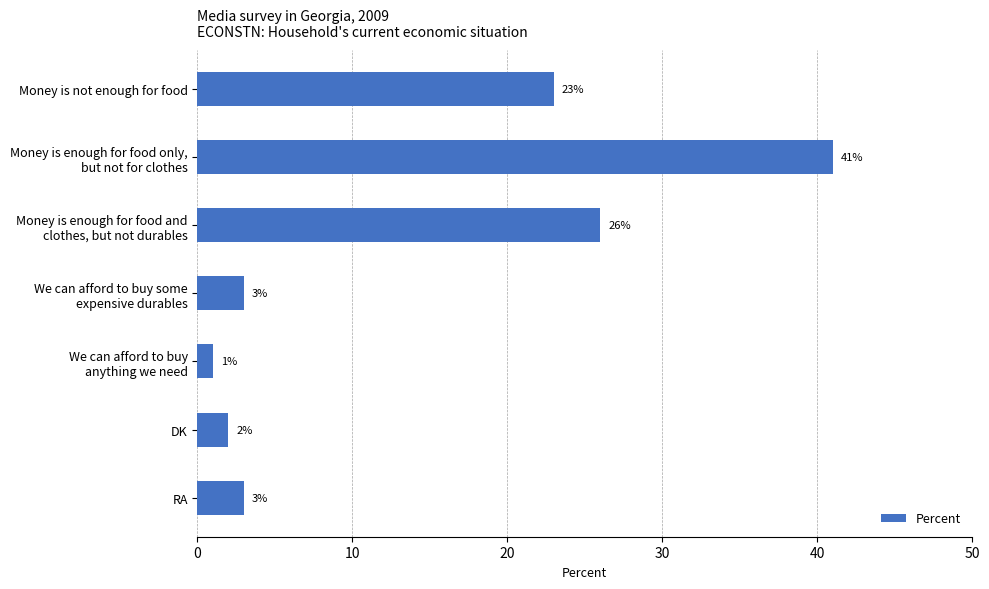

What position from the bottom is DK?

2